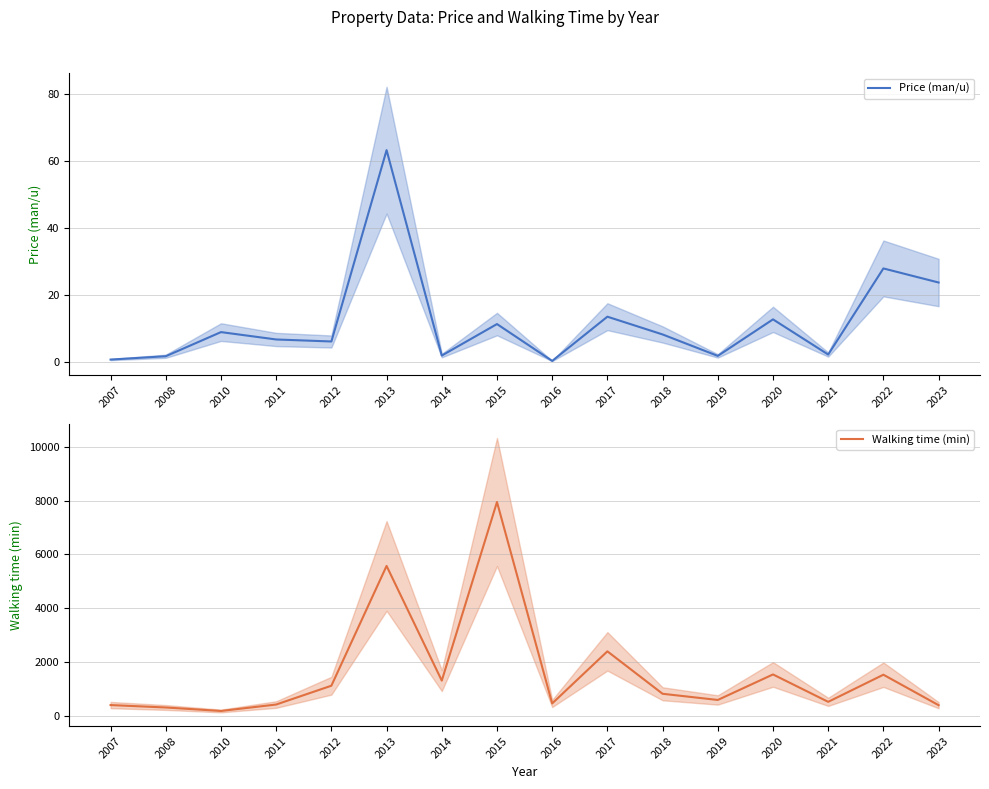

Reading left to right, list all the values displayed in this chart.

Price (man/u): 0.6	1.6	8.8	6.6	6.0	63.1	1.8	11.2	0.2	13.4	8.1	1.7	12.6	2.1	27.8	23.6
Walking time (min): 390.0	300.0	170.0	410.0	1110.0	5570.0	1300.0	7950.0	450.0	2390.0	810.0	580.0	1530.0	510.0	1520.0	385.0